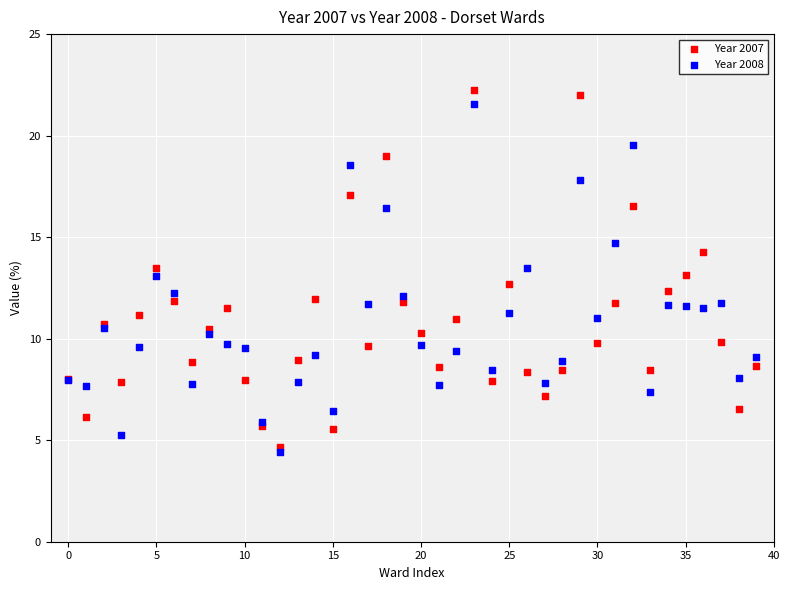

Which series has the largest Y range (max minus min)?

Year 2007